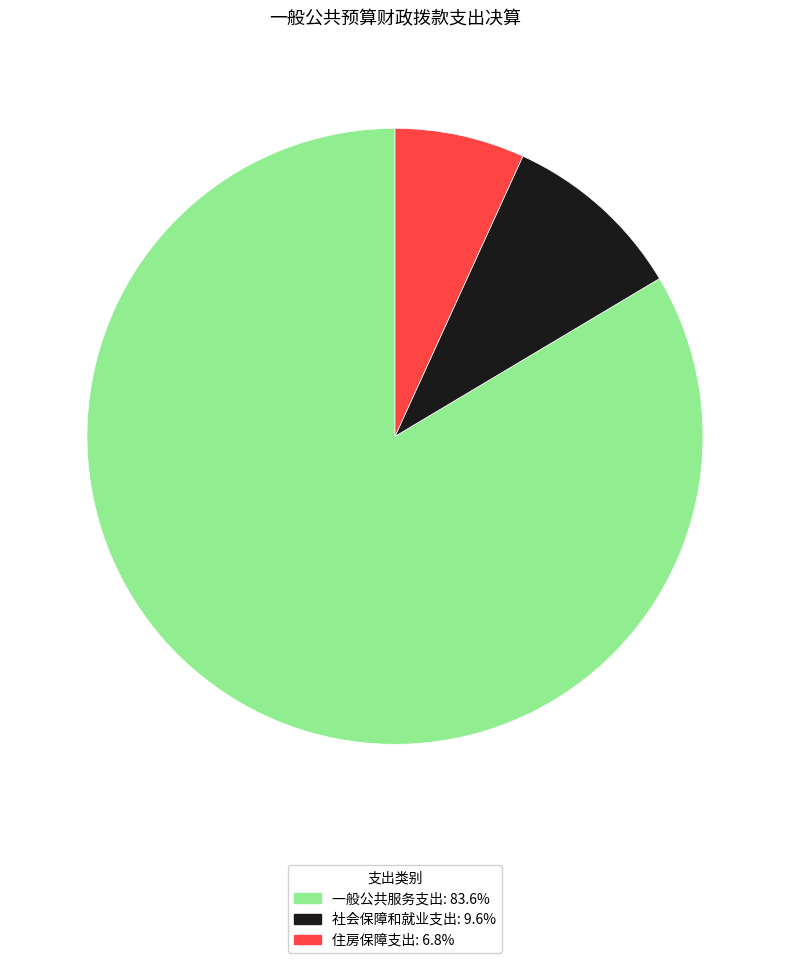

Which category has the smallest portion of the pie?

住房保障支出